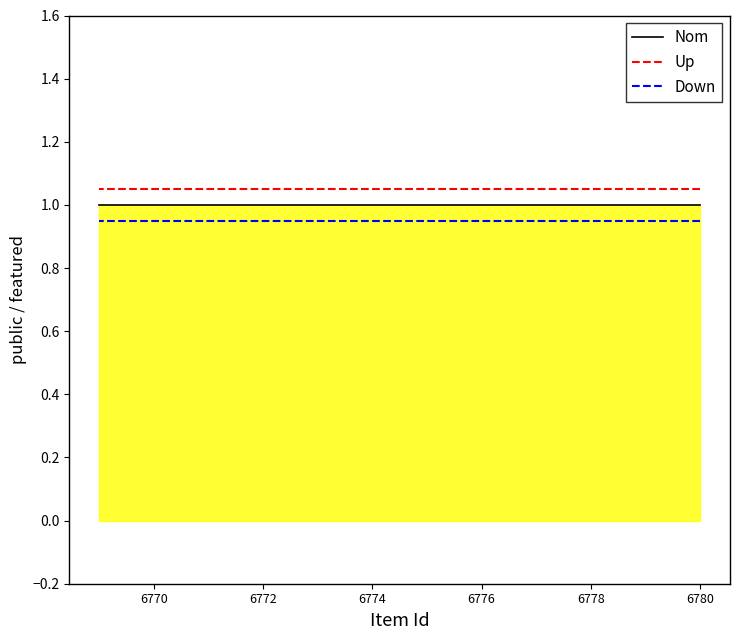

True or false: Up and Nom cross at least once.

False